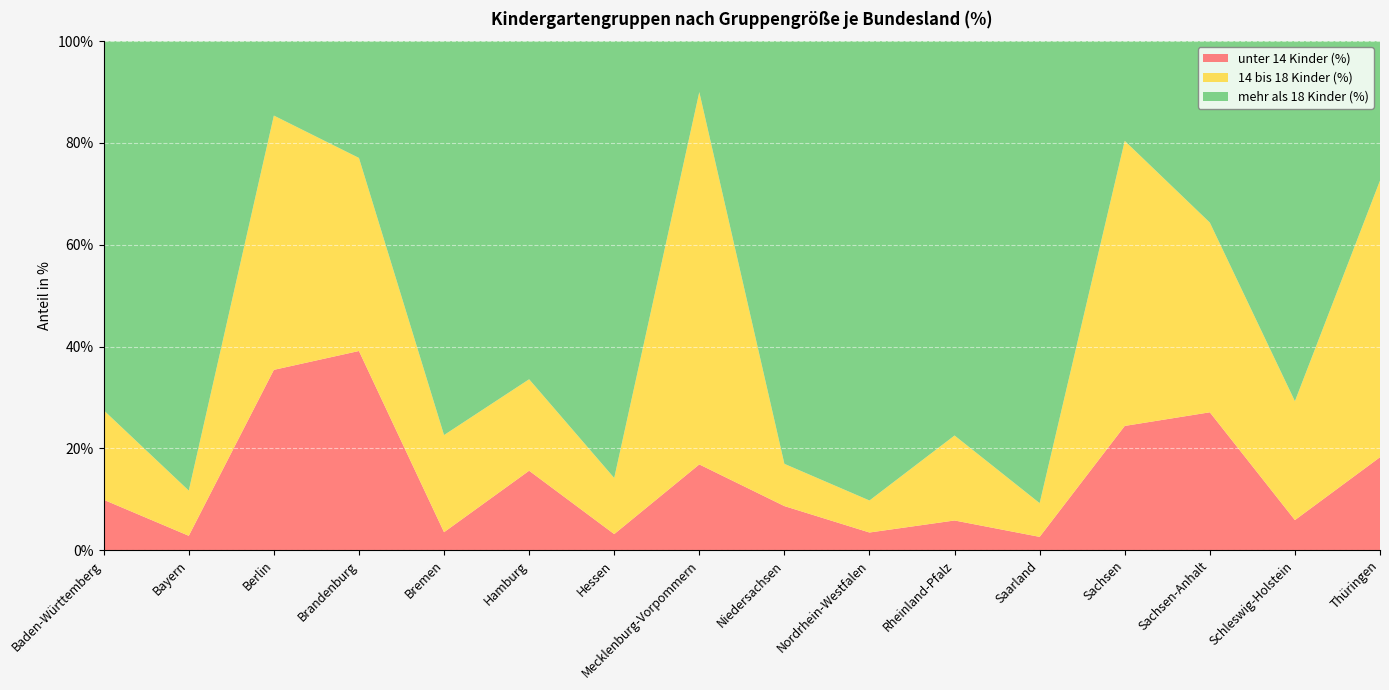

Reading left to right, list all the values displayed in this chart.

unter 14 Kinder (%): Baden-Württemberg=9.9	Bayern=2.8	Berlin=35.4	Brandenburg=39.1	Bremen=3.5	Hamburg=15.6	Hessen=3.2	Mecklenburg-Vorpommern=16.8	Niedersachsen=8.7	Nordrhein-Westfalen=3.5	Rheinland-Pfalz=5.8	Saarland=2.6	Sachsen=24.4	Sachsen-Anhalt=27.1	Schleswig-Holstein=5.9	Thüringen=18.3
14 bis 18 Kinder (%): Baden-Württemberg=17.6	Bayern=8.9	Berlin=50.0	Brandenburg=37.9	Bremen=19.1	Hamburg=18.0	Hessen=11.0	Mecklenburg-Vorpommern=73.2	Niedersachsen=8.3	Nordrhein-Westfalen=6.3	Rheinland-Pfalz=16.7	Saarland=6.6	Sachsen=56.0	Sachsen-Anhalt=37.3	Schleswig-Holstein=23.4	Thüringen=54.3
mehr als 18 Kinder (%): Baden-Württemberg=72.5	Bayern=88.3	Berlin=14.6	Brandenburg=22.9	Bremen=77.4	Hamburg=66.4	Hessen=85.8	Mecklenburg-Vorpommern=10.0	Niedersachsen=83.0	Nordrhein-Westfalen=90.2	Rheinland-Pfalz=77.5	Saarland=90.8	Sachsen=19.6	Sachsen-Anhalt=35.6	Schleswig-Holstein=70.7	Thüringen=27.4